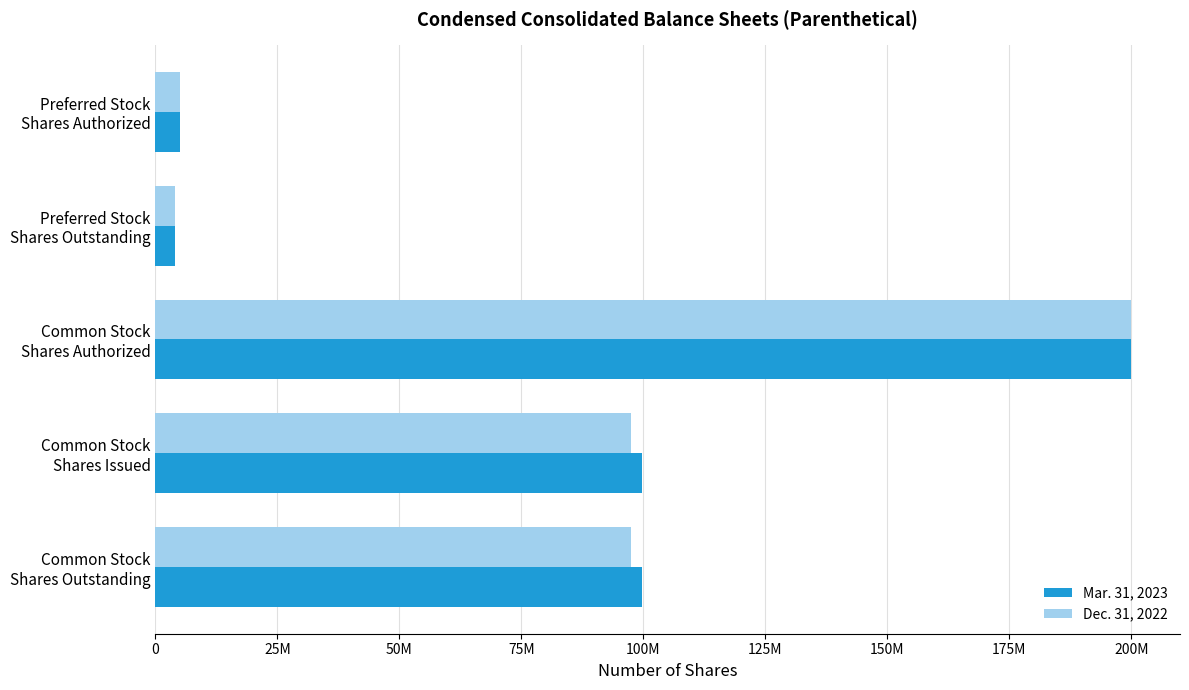

What are all the series names shown in the legend?

Mar. 31, 2023, Dec. 31, 2022